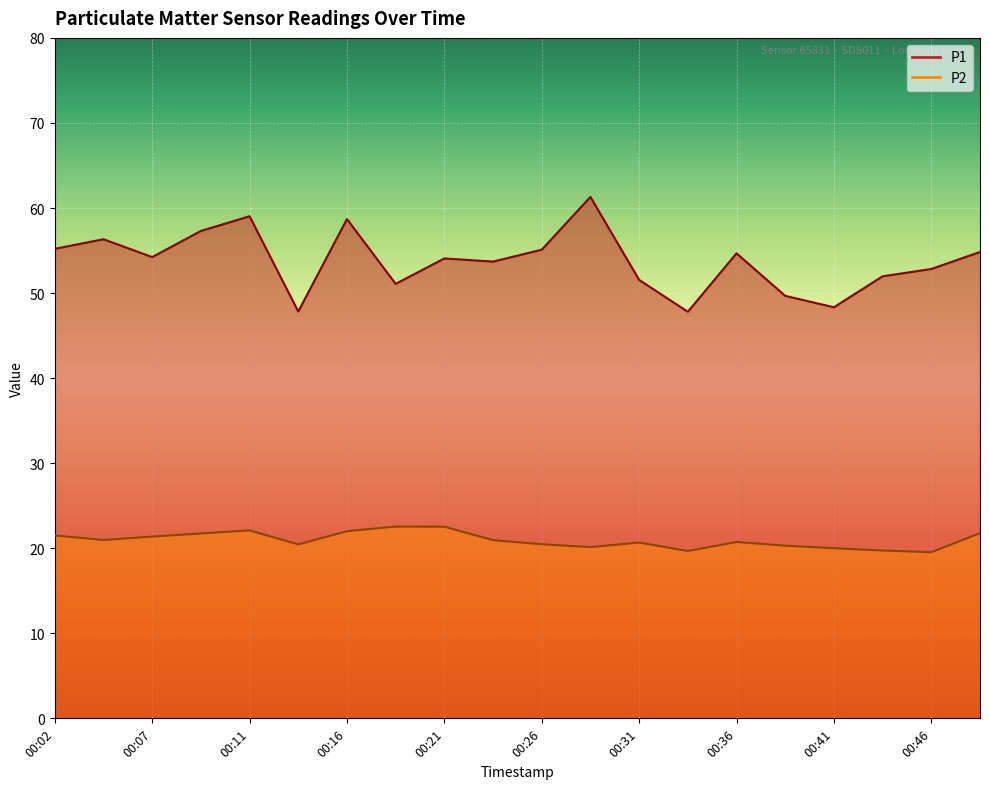

The P1 series shows 57.3 at 00:09. True or false?

True